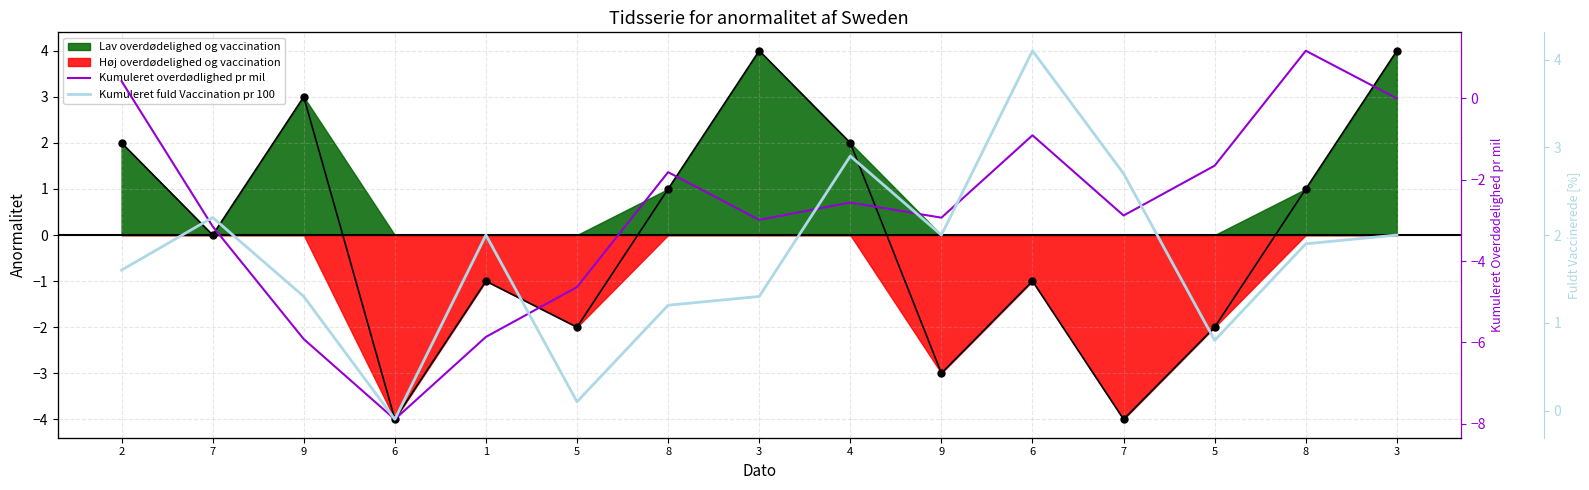

At how many categories does at least one series exceed -4?

15